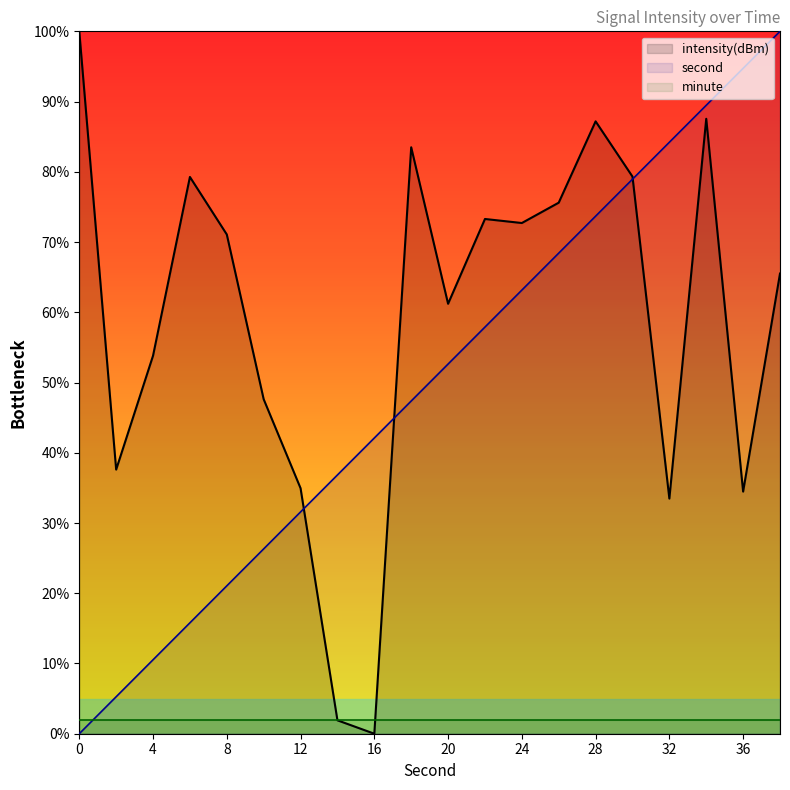

True or false: intensity has a value of 40.3 at 6.

False